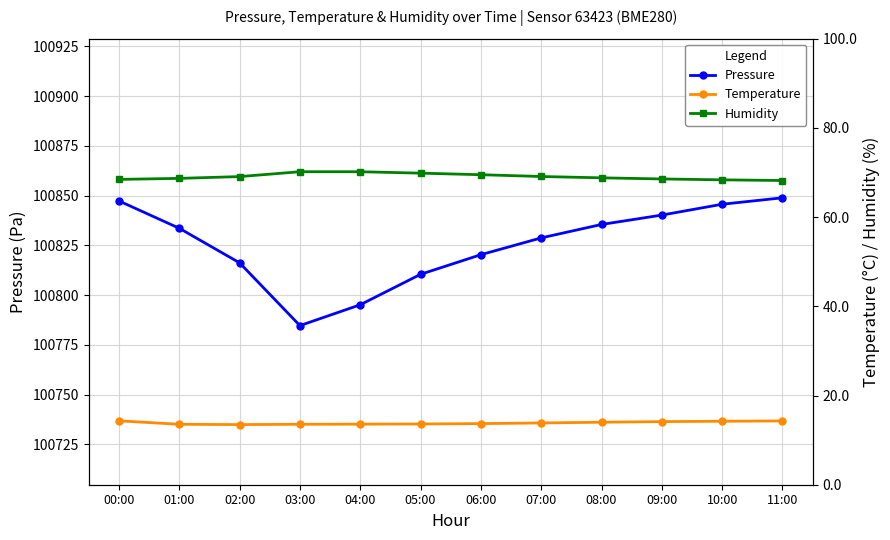

What is the label of the 11th point from the right?

01:00